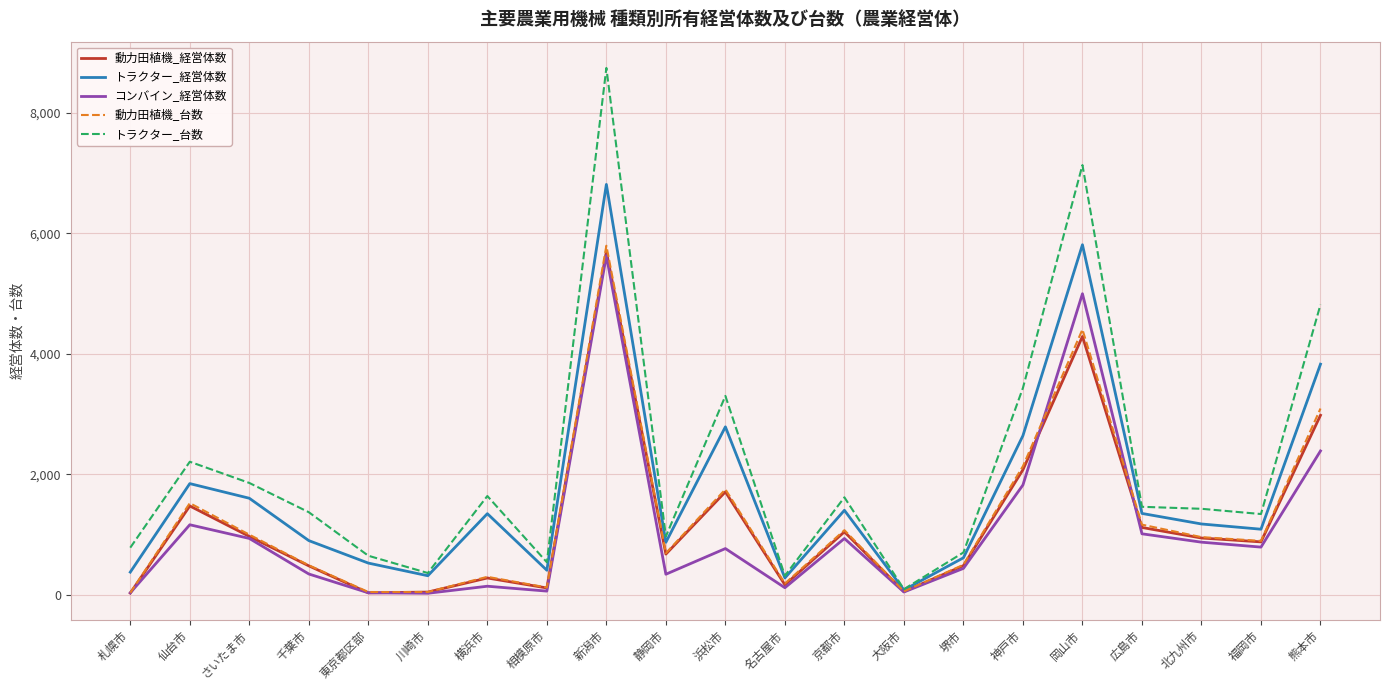

Which series has the largest range (max minus min)?

トラクター_台数